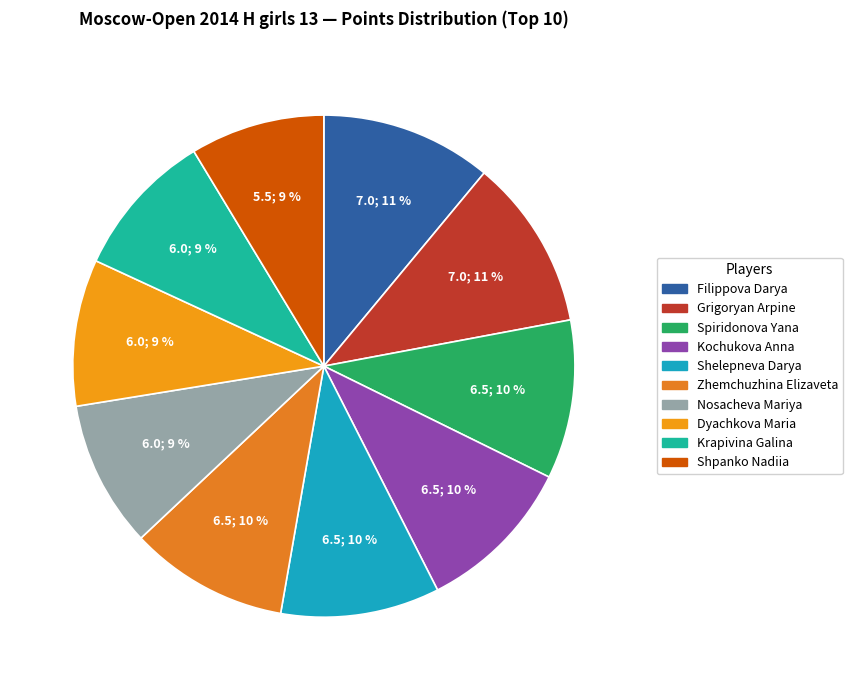

Does Krapivina Galina account for over 50% of the chart?

No